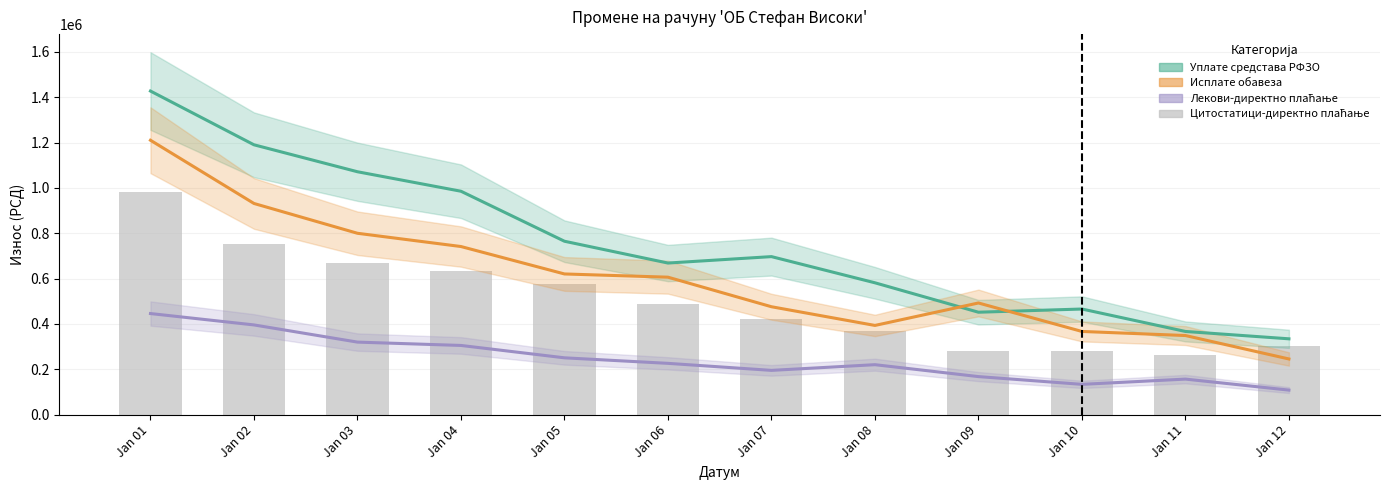

The Уплате средстава РФЗО series shows 714612.4 at Jan 10. True or false?

False